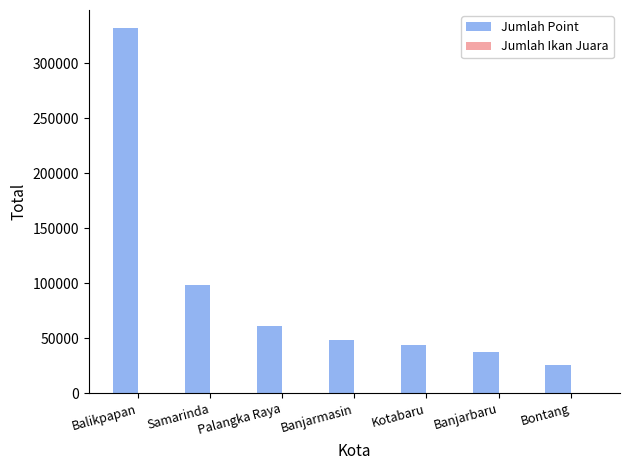

At which category does the chart reach its peak across all series?

Balikpapan